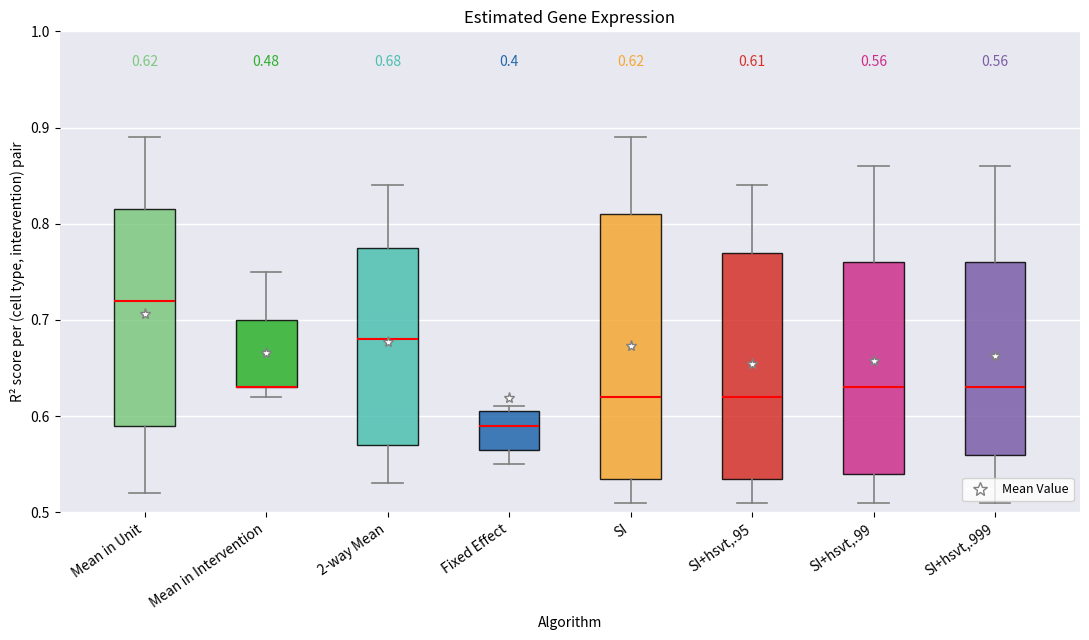

Comparing the boxes themselves (not the whiskers), which one is the tallest?

SI